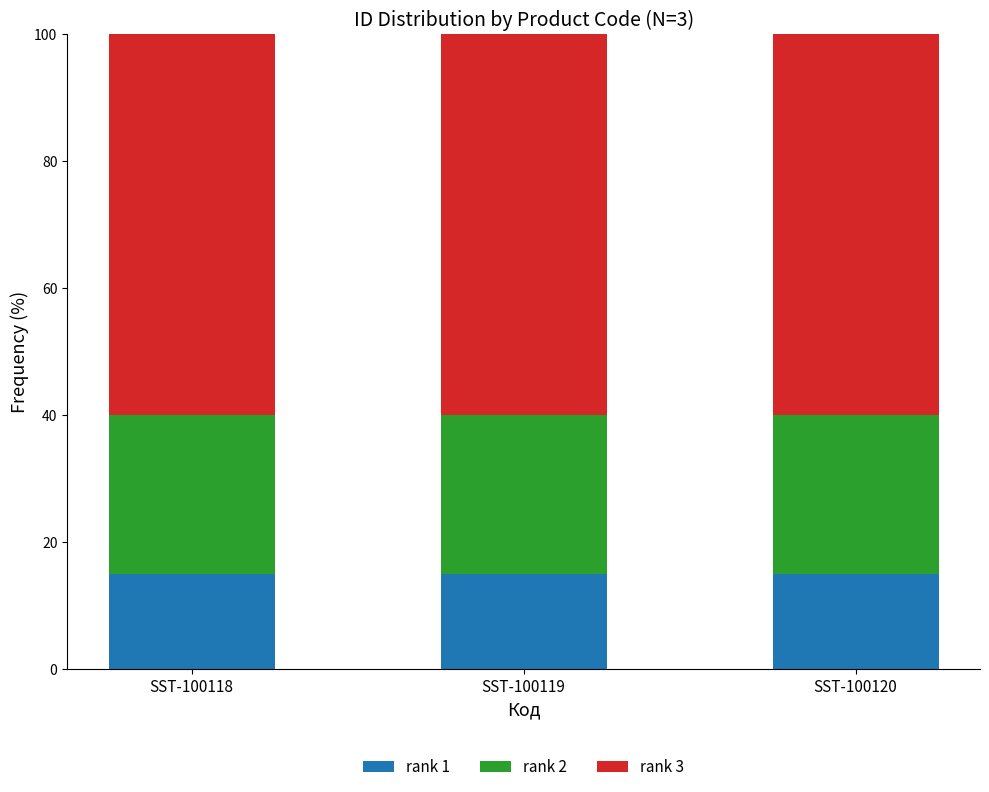

What is the sum of the rank 1 values at SST-100120 and SST-100118?

30.0